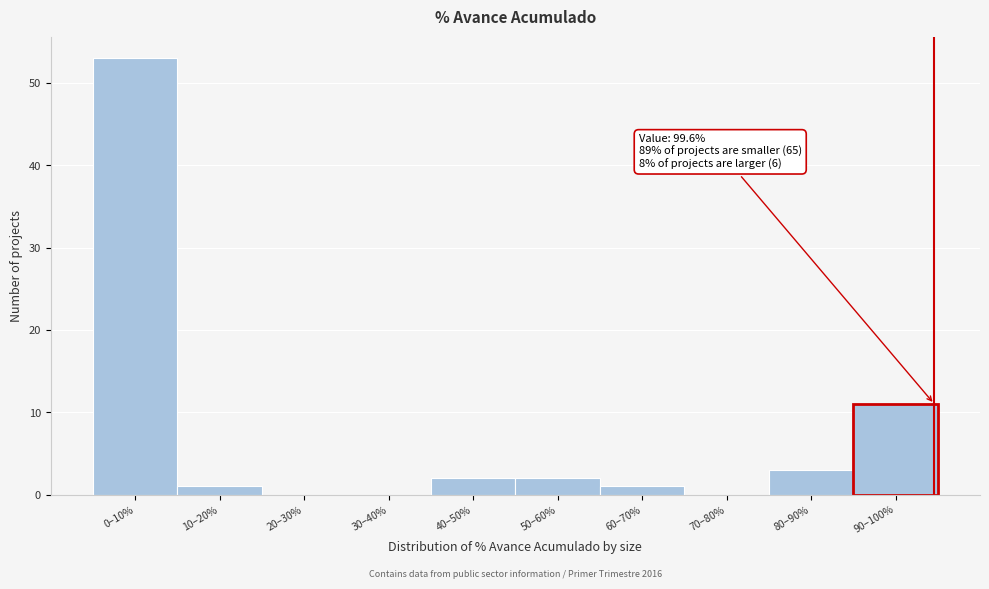

Reading left to right, what are all the values shown in this chart?

0–10%=53	10–20%=1	20–30%=0	30–40%=0	40–50%=2	50–60%=2	60–70%=1	70–80%=0	80–90%=3	90–100%=11